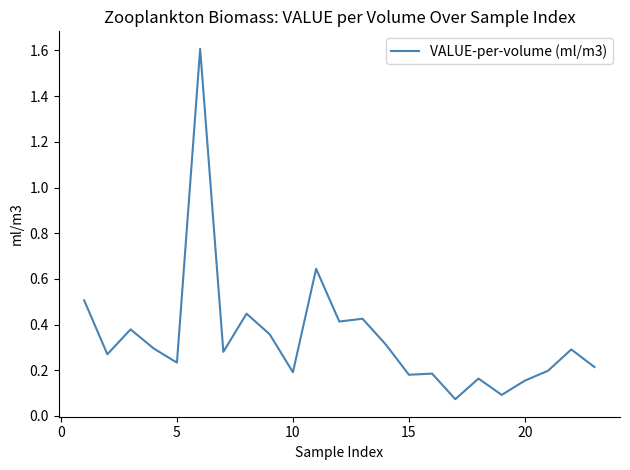

What is the greatest value displayed?

1.6